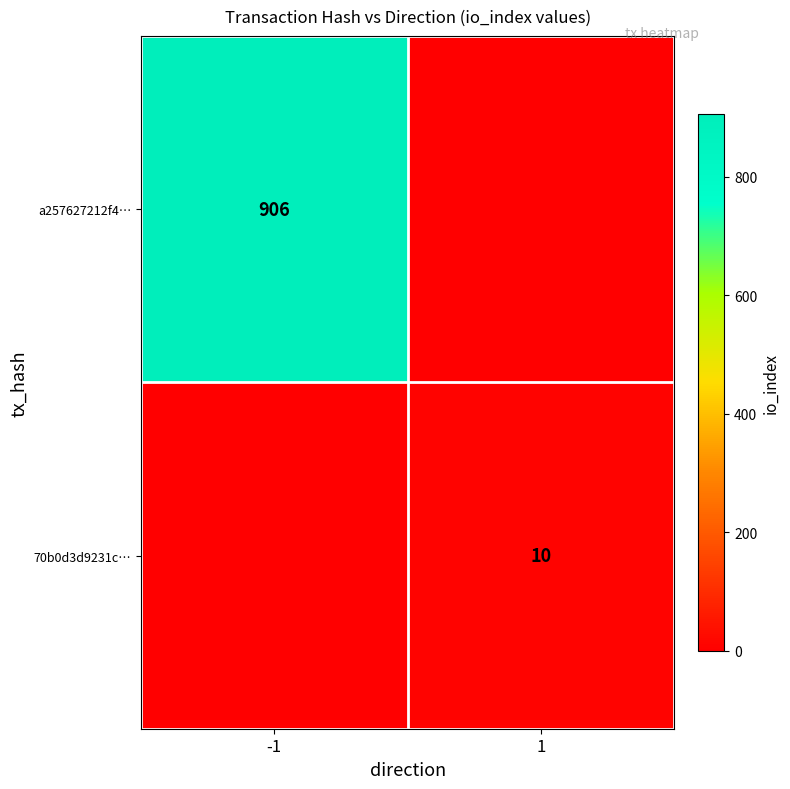

Is it true that a257627212f4… equals 472 at -1?

False